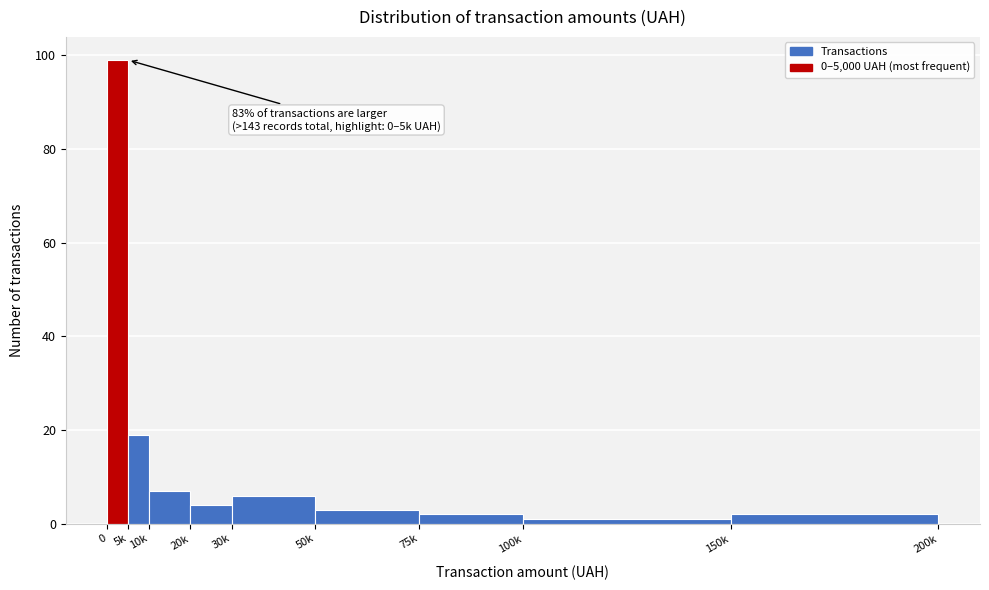

Reading right to left, transcribe all the data shown in this chart.

2	1	2	3	6	4	7	19	99